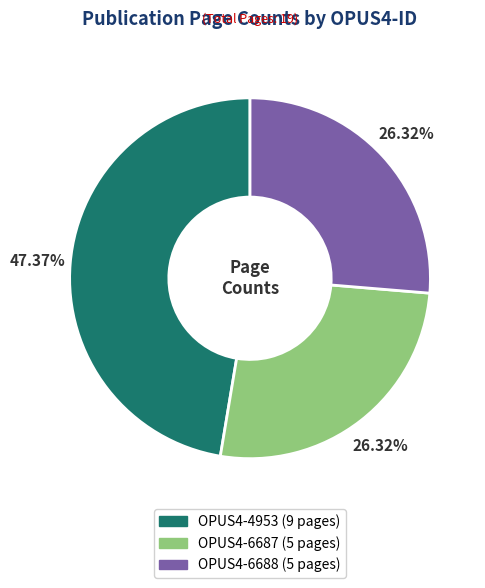

True or false: OPUS4-6688 accounts for 26% of the total.

True